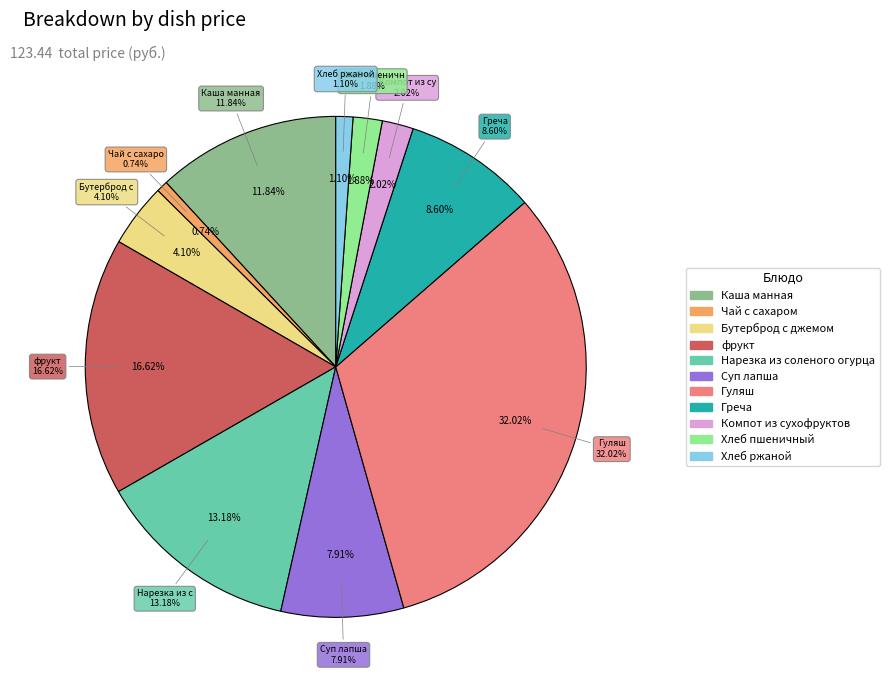

To the nearest percent, what is the average slice percentage?

9%